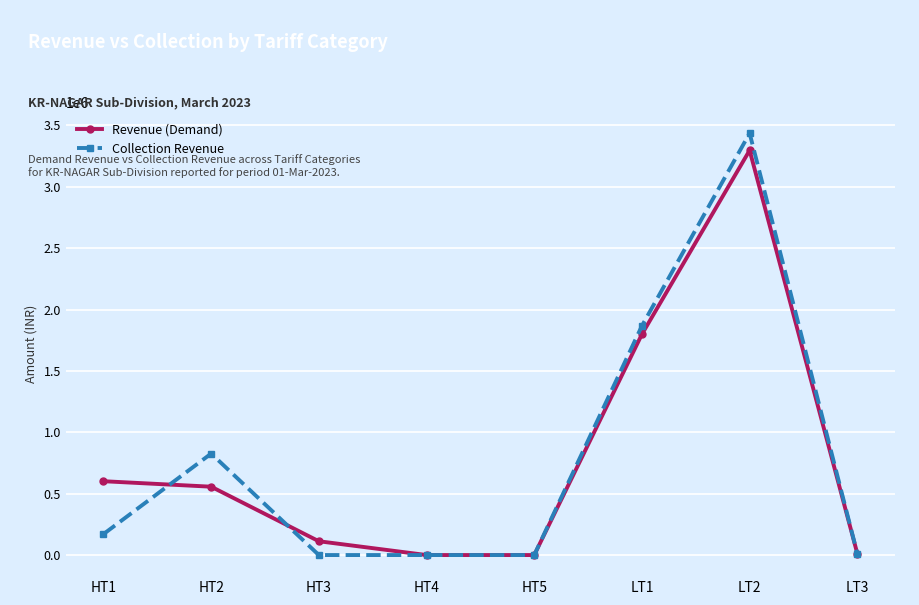

The value of Revenue (Demand) at HT2 is 261999.8. True or false?

False